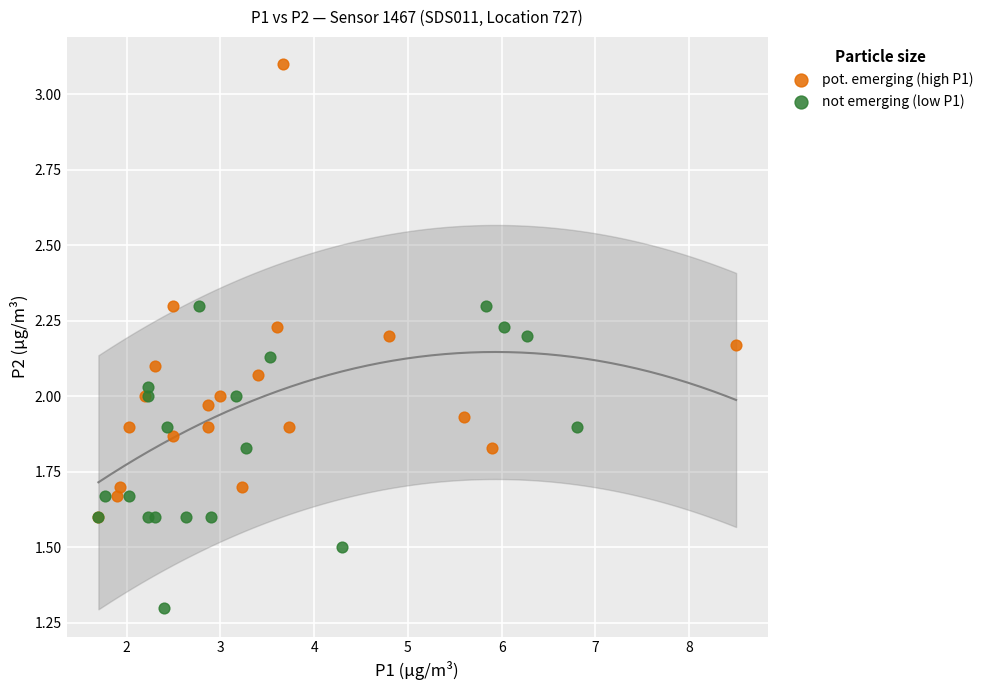

Which series reaches the maximum Y coordinate?

pot. emerging (high P1)